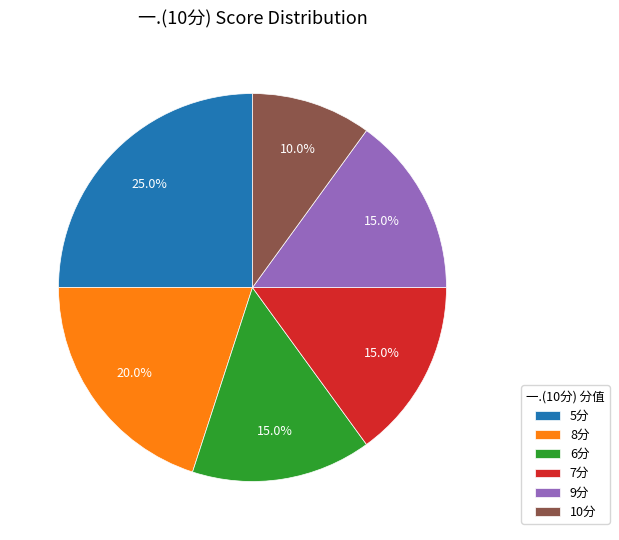

Does any single category account for the majority?

No